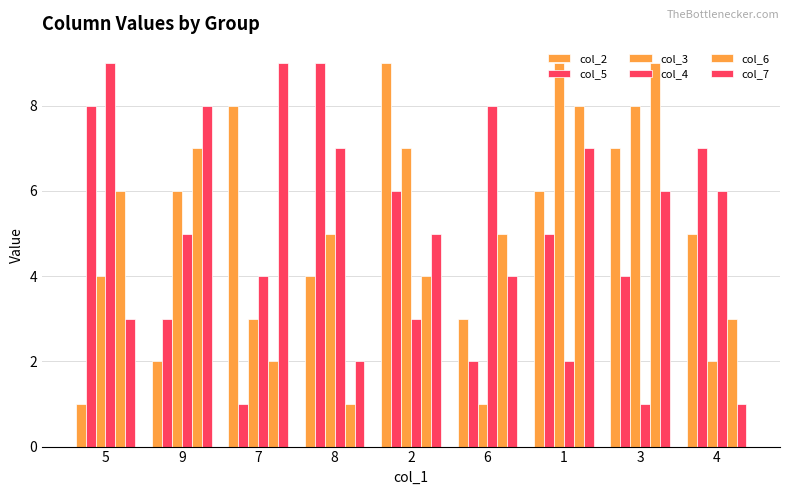

How many values in the col_4 series are below 5?

4